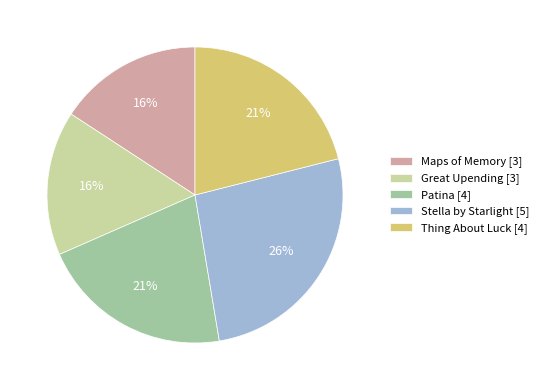

Is there a majority slice in this chart?

No